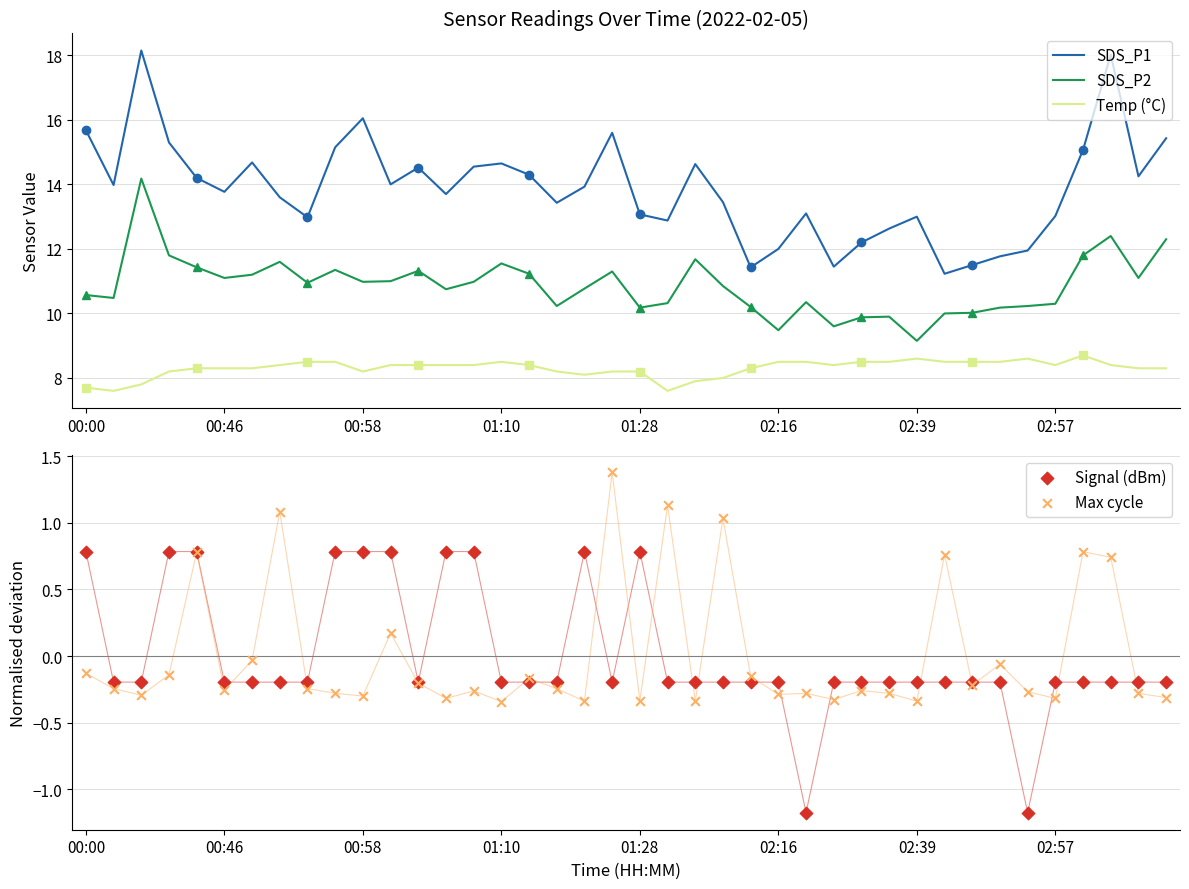

True or false: SDS_P2 and SDS_P1 cross at least once.

False